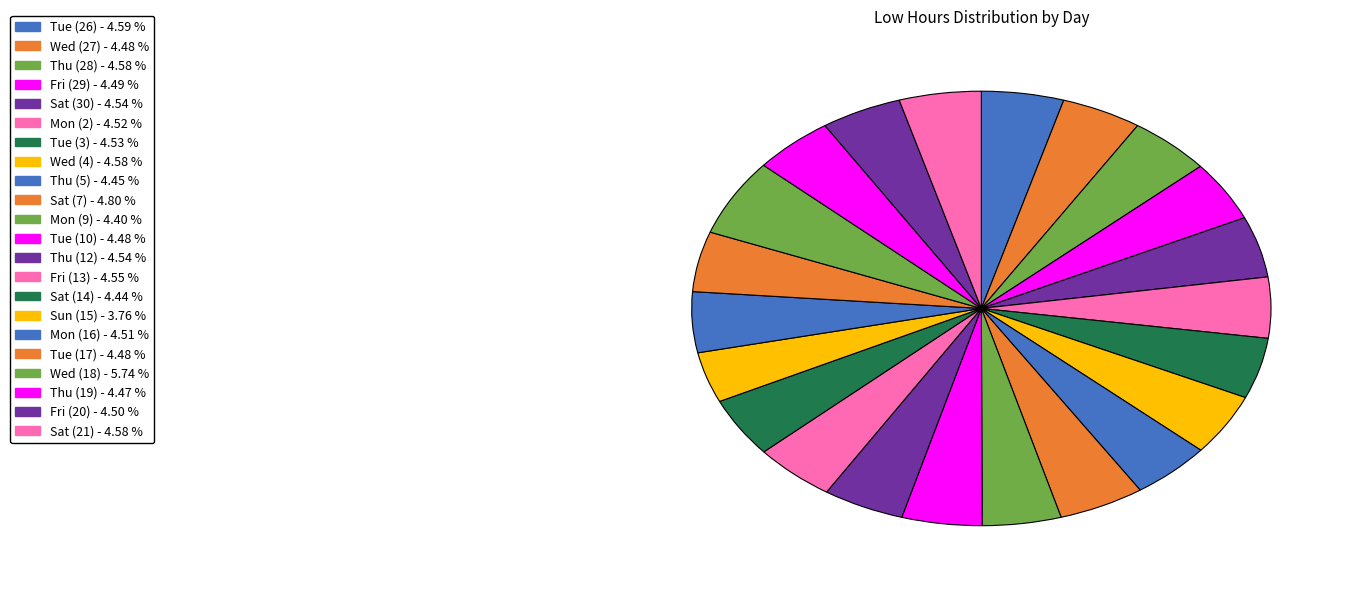

How many slices are in this pie chart?

22